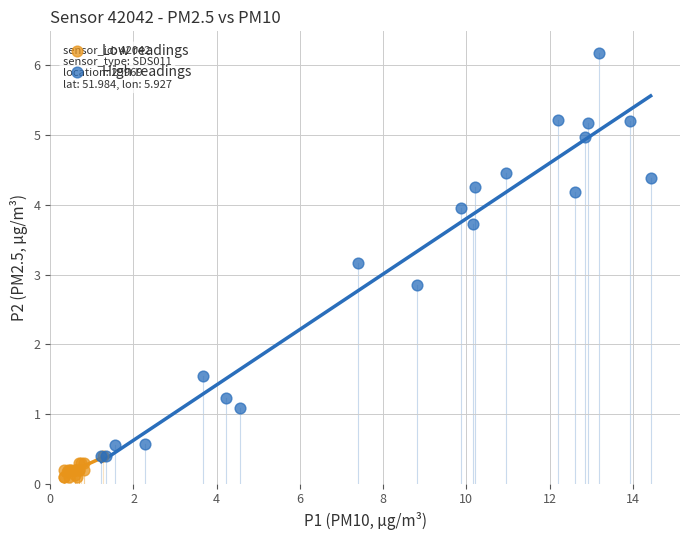

What are all the series names shown in the legend?

Low readings, High readings